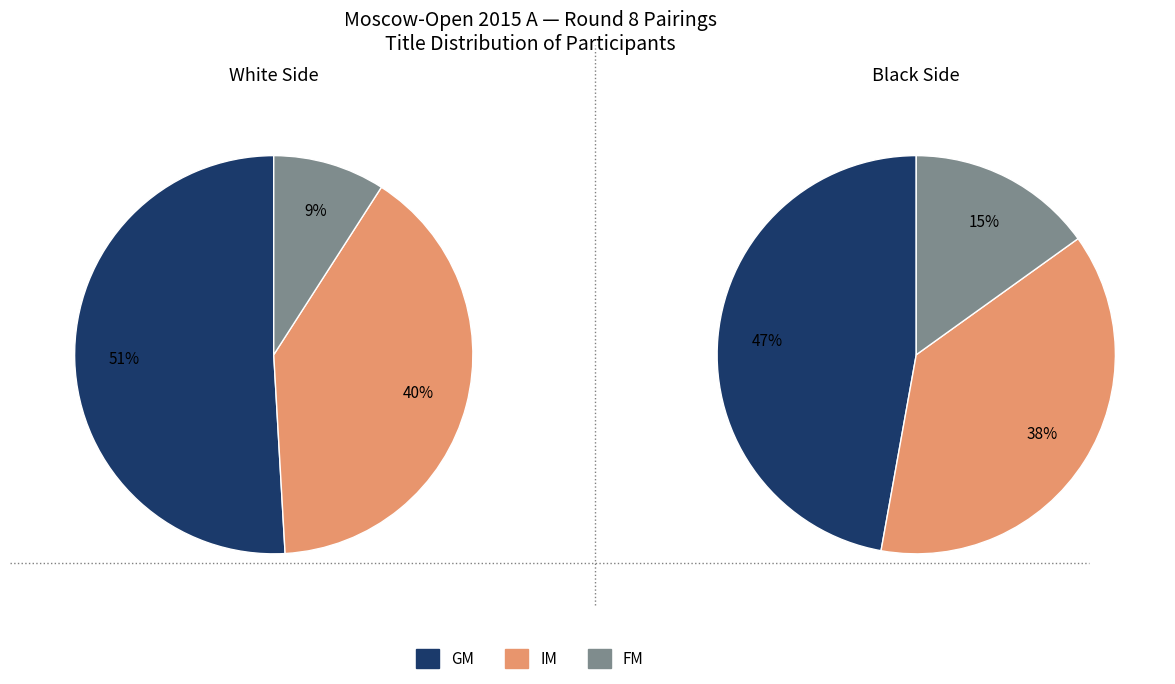

How many segments does this pie chart have?

3